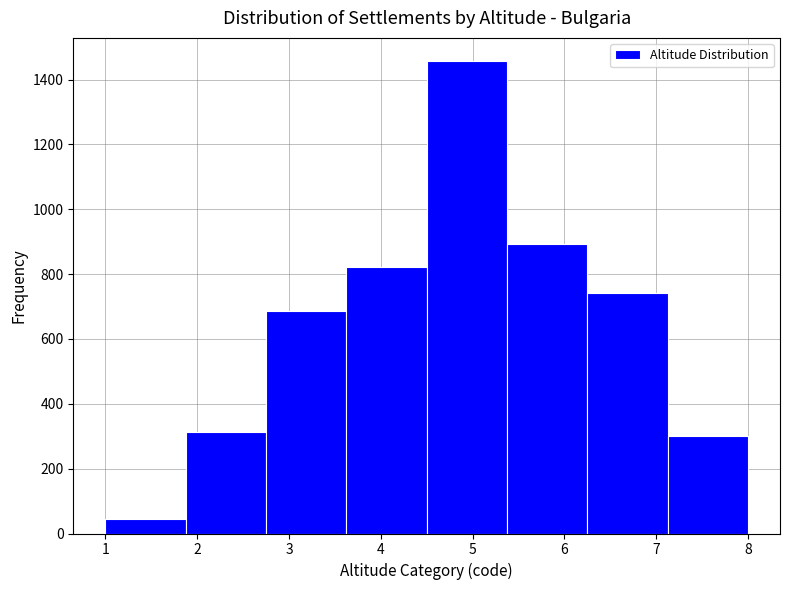

Over which range of the x-axis is the bar tallest?

4.5 to 5.4